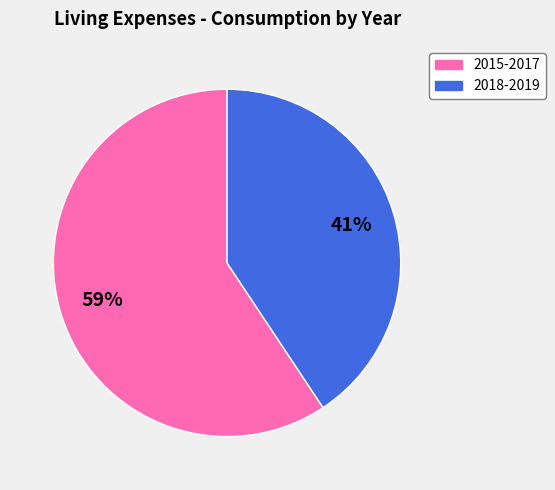

To the nearest percent, what is the average slice percentage?

50%